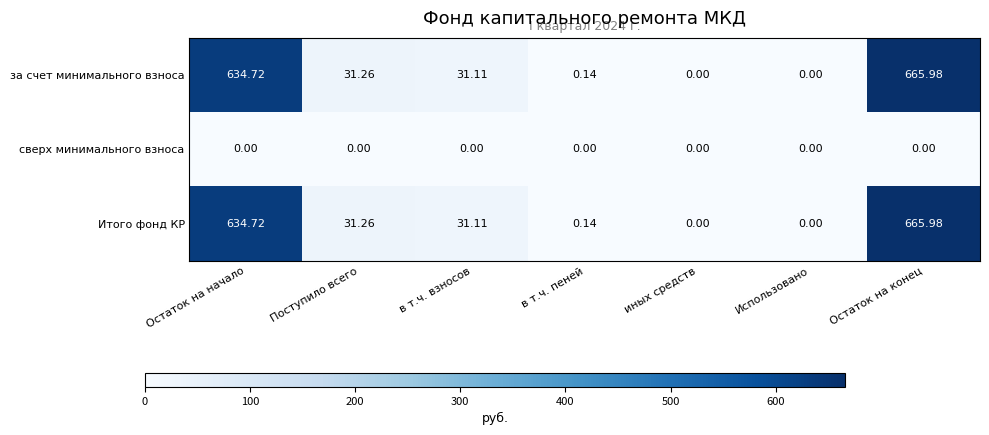

At which label does Итого фонд КР reach its peak?

Остаток на конец